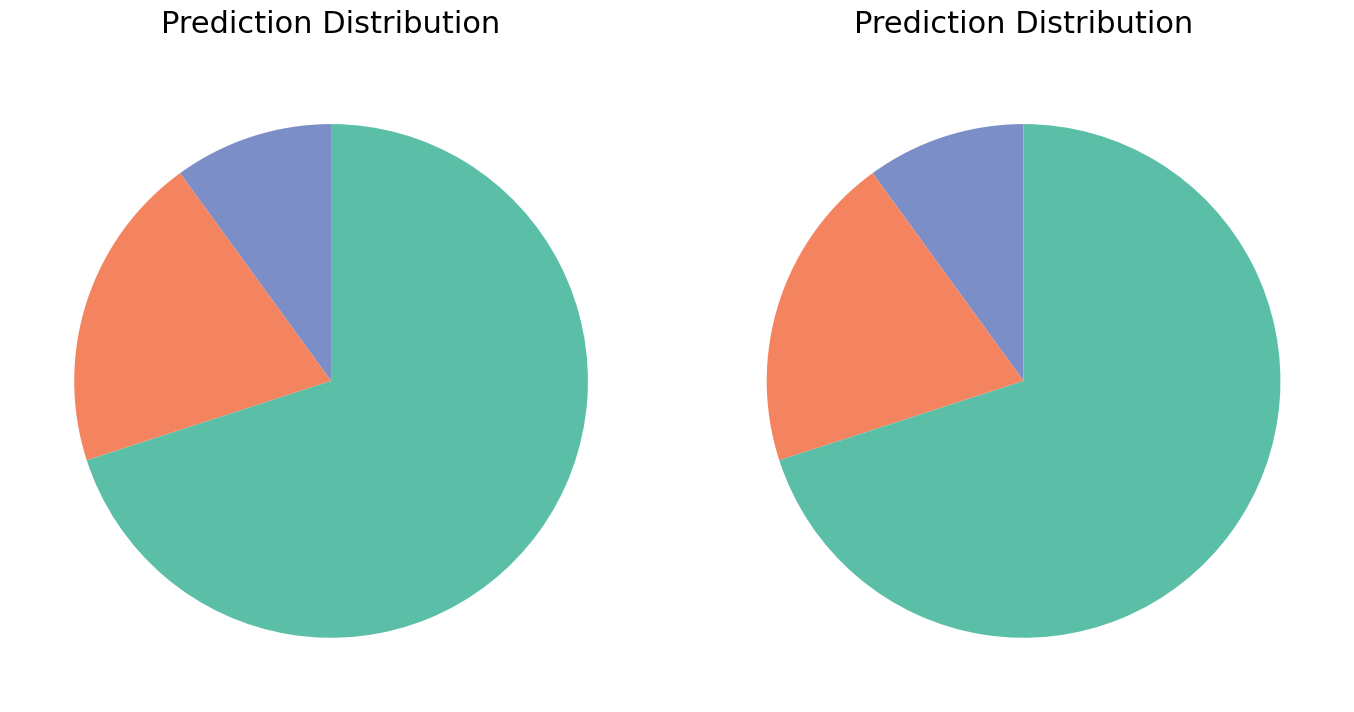

Is it true that Ekspozycje całkowite is 10% of the pie?

True